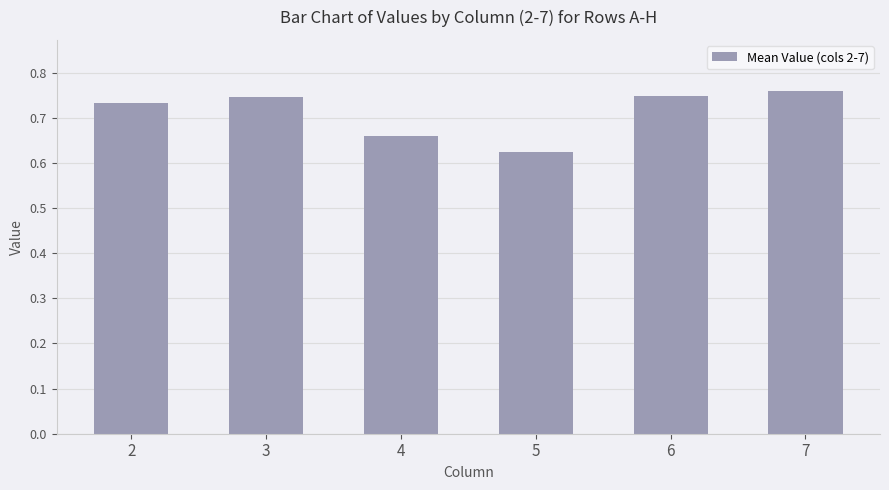

At which label is the value closest to 0?

5